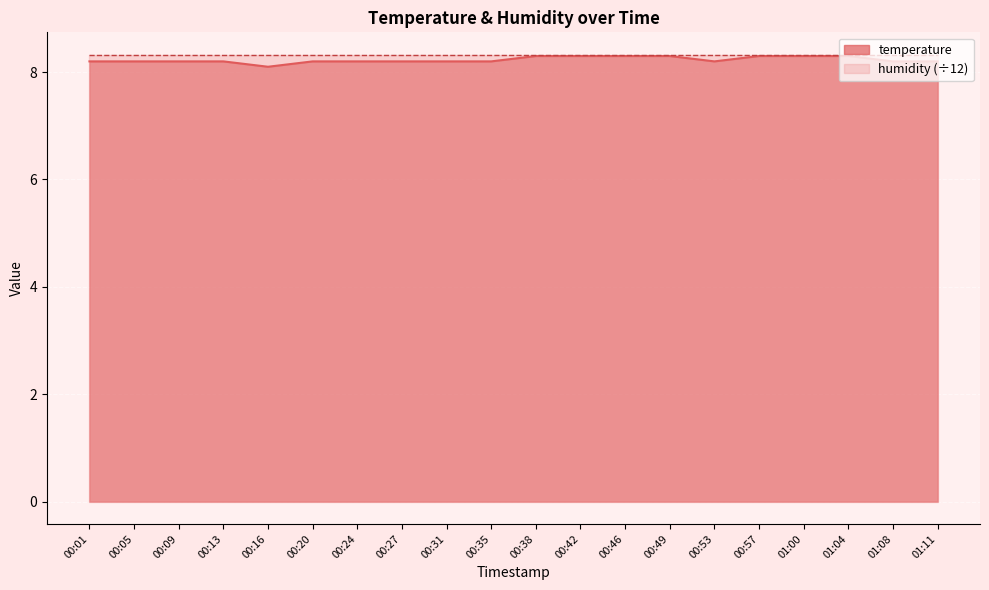

What is the maximum value shown in the chart?

8.3